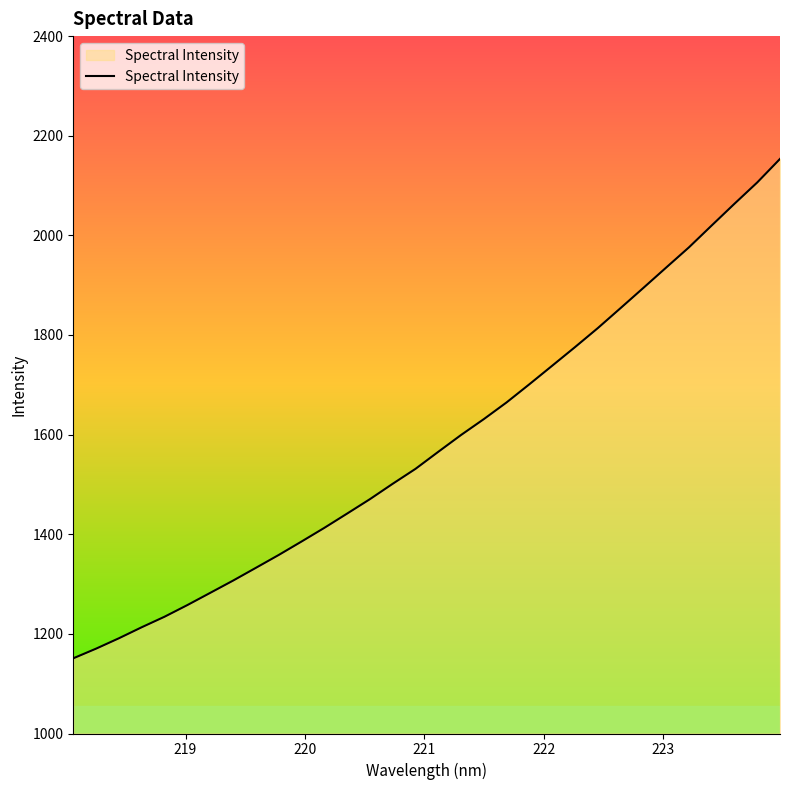

What is the minimum value shown in the chart?

1151.0